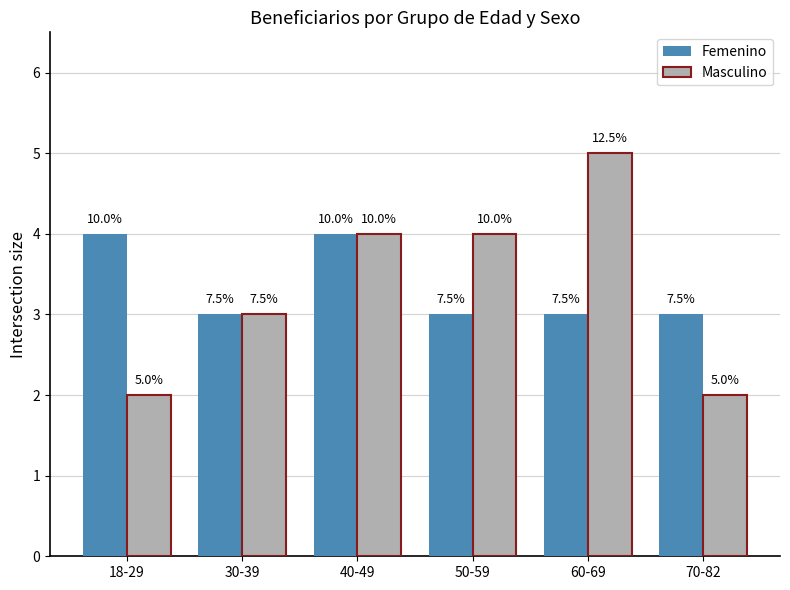

What are all the series names shown in the legend?

Femenino, Masculino